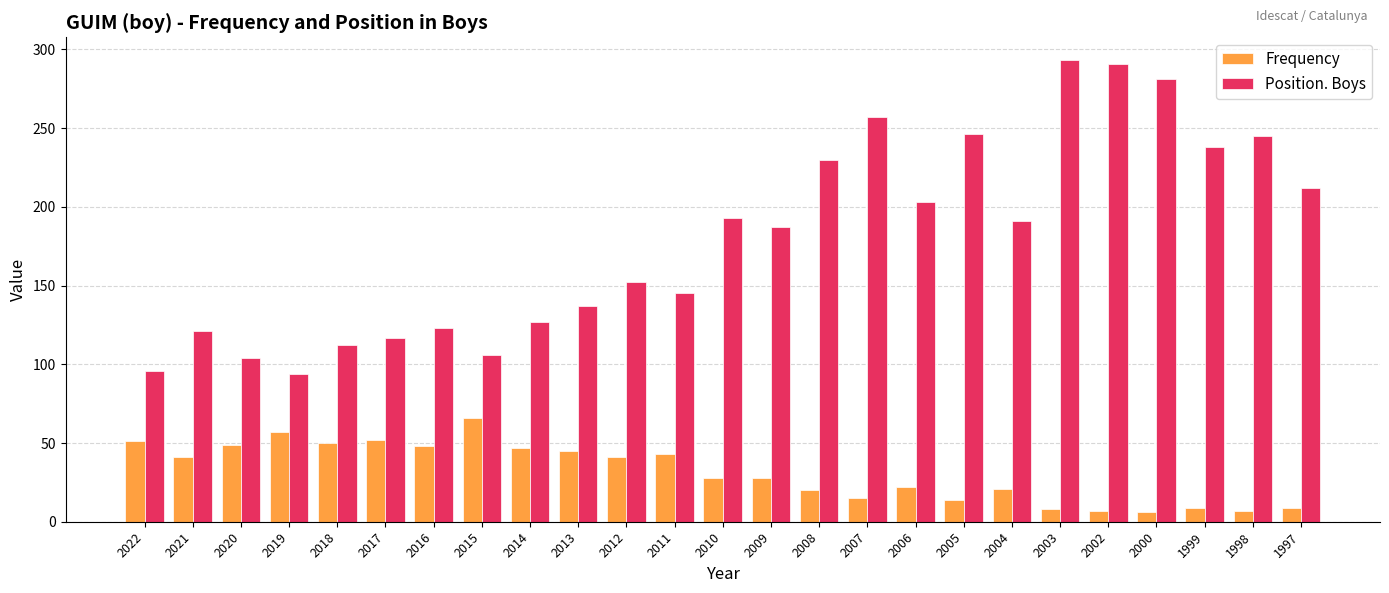

Count the number of data series in this chart.

2